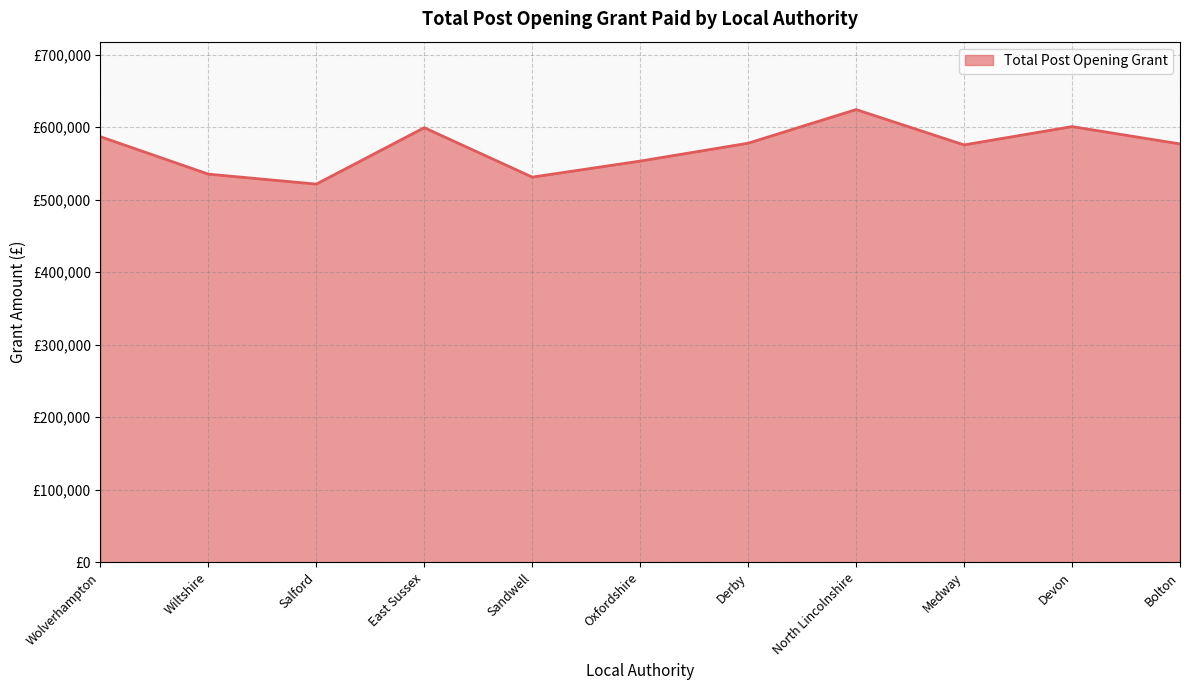

Is this an area chart (filled region under the line)?

Yes